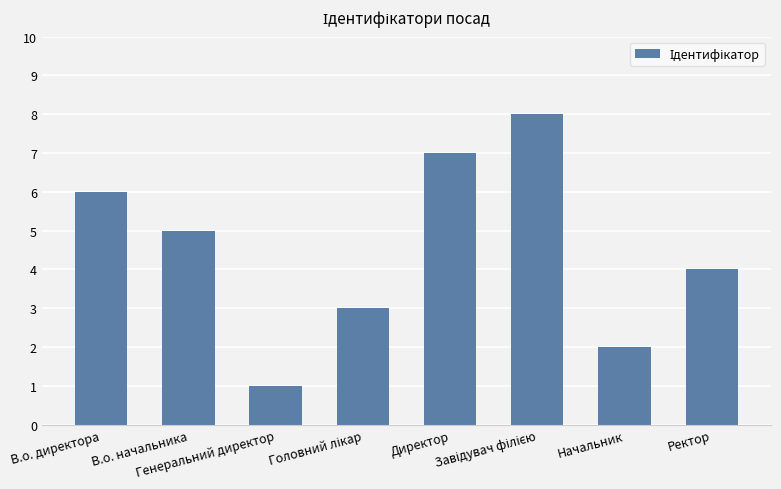

Approximately how many times larger is the value at В.о. начальника compared to В.о. директора?

0.8